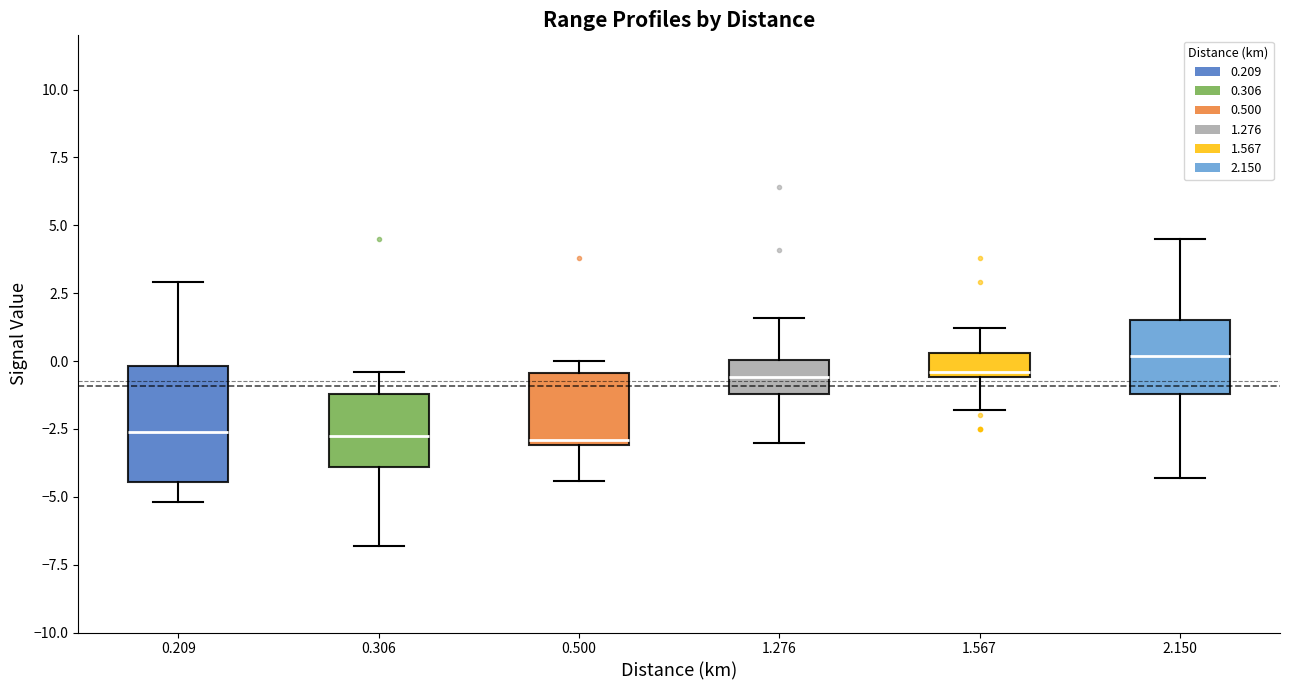

Where is the upper edge of the box at x = 0.500 on the y-axis? The values are not printed on the chart, so give them approximately, as read against the axis.

-0.5